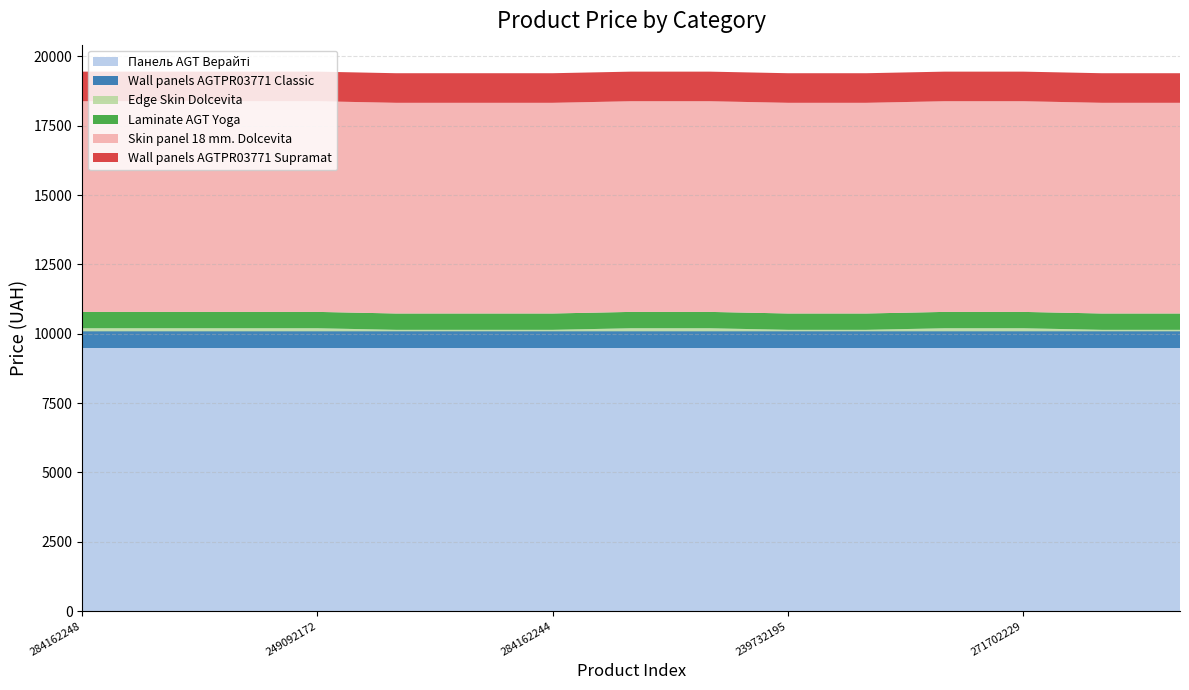

Reading left to right, transcribe all the data shown in this chart.

Панель AGT Верайті: 9480.1	9480.1	9480.1	9480.1	9480.1	9480.1	9480.1	9480.1	9480.1	9480.1	9480.1	9480.1	9480.1	9480.1	9480.1
Wall panels AGTPR03771 Classic: 603.7	603.7	603.7	603.7	603.7	603.7	603.7	603.7	603.7	603.7	603.7	603.7	603.7	603.7	603.7
Edge Skin Dolcevita: 114.1	114.1	114.1	114.1	57.0	57.0	57.0	114.1	114.1	57.0	57.0	114.1	114.1	57.0	57.0
Laminate AGT Yoga: 589.9	589.9	589.9	589.9	589.9	589.9	589.9	589.9	589.9	589.9	589.9	589.9	589.9	589.9	589.9
Skin panel 18 mm. Dolcevita: 7596.5	7596.5	7596.5	7596.5	7596.5	7596.5	7596.5	7596.5	7596.5	7596.5	7596.5	7596.5	7596.5	7596.5	7596.5
Wall panels AGTPR03771 Supramat: 1067.3	1067.3	1067.3	1067.3	1067.3	1067.3	1067.3	1067.3	1067.3	1067.3	1067.3	1067.3	1067.3	1067.3	1067.3